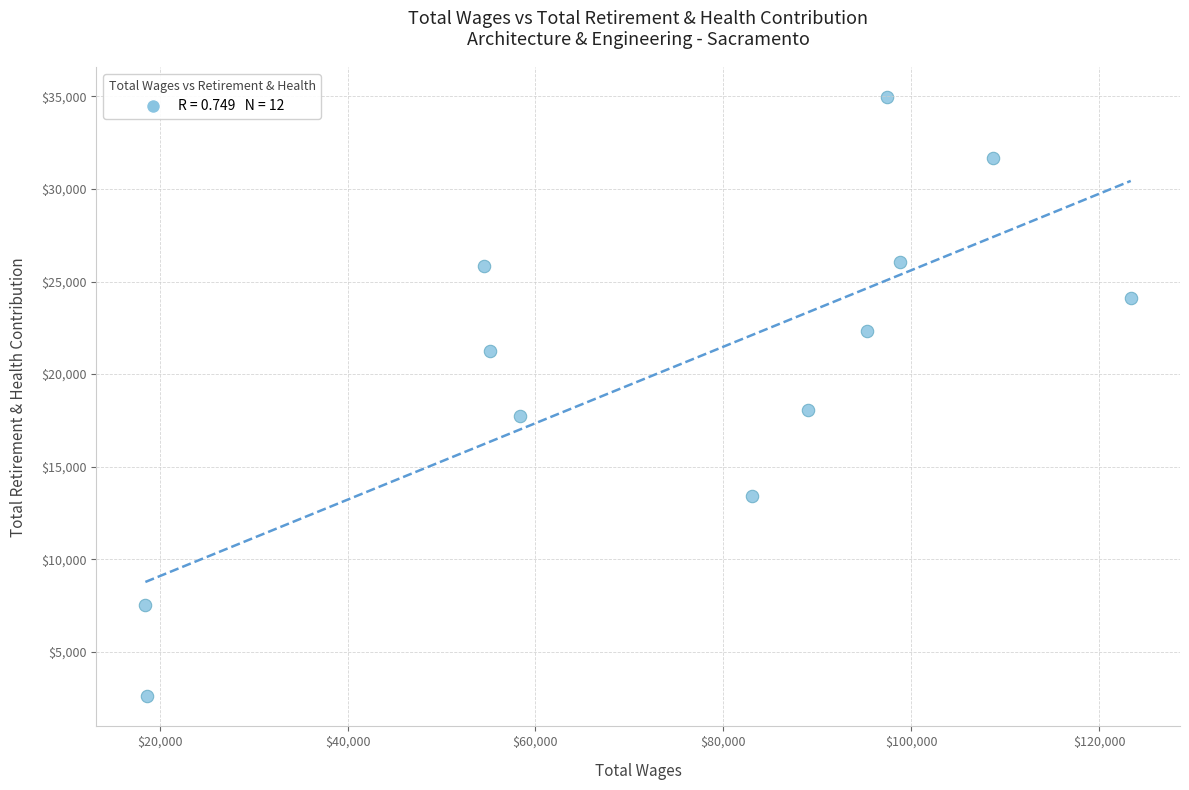

What is the average Y value?

20463